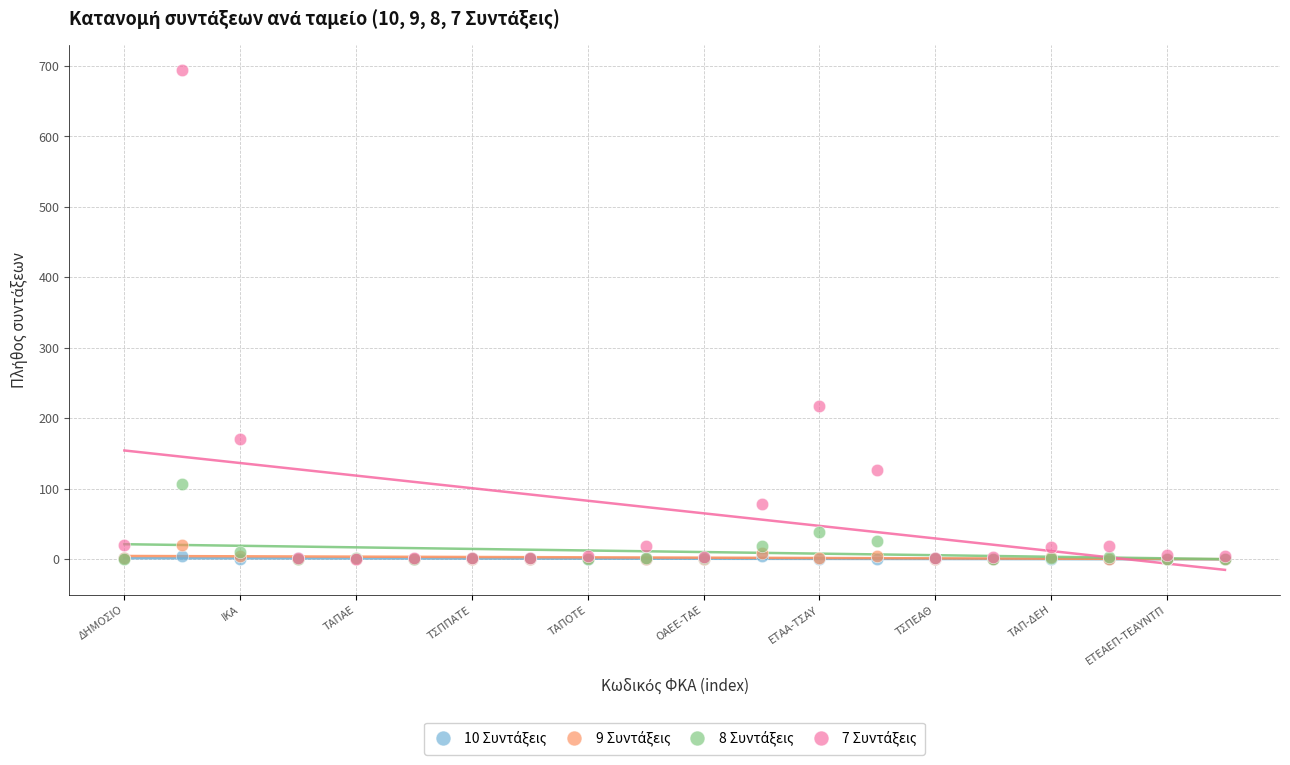

Across all series, what Y value is closest to 347?

218